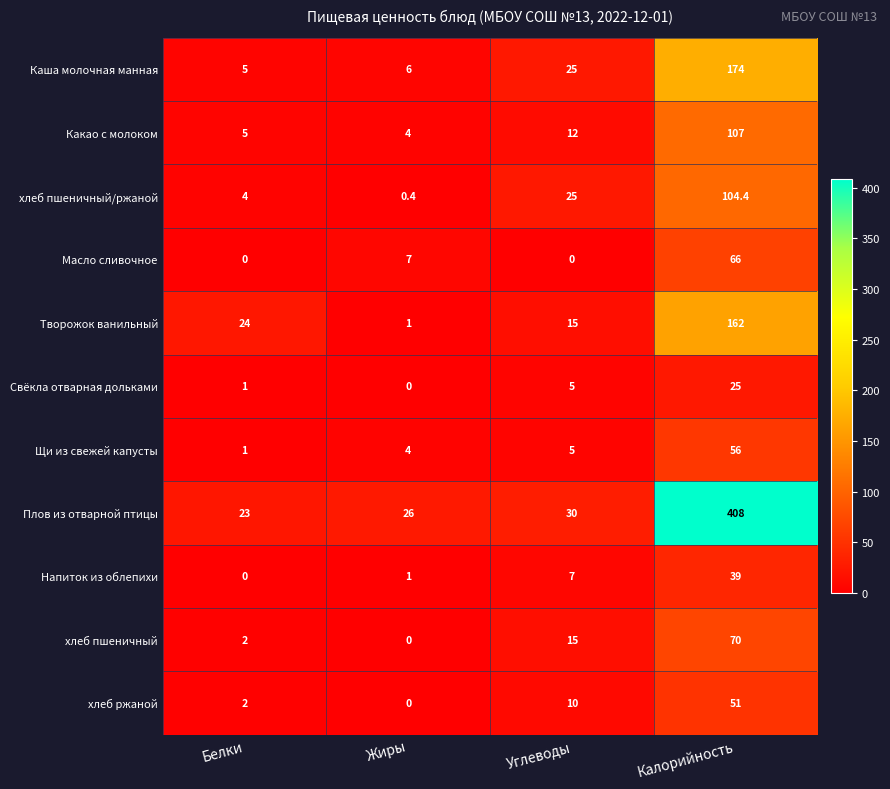

What is the approximate value of хлеб ржаной at Белки?

2.0